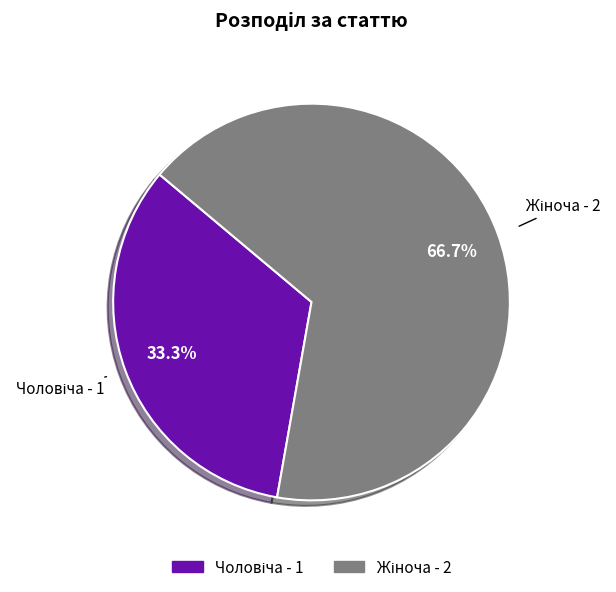

Is there a majority slice in this chart?

Yes